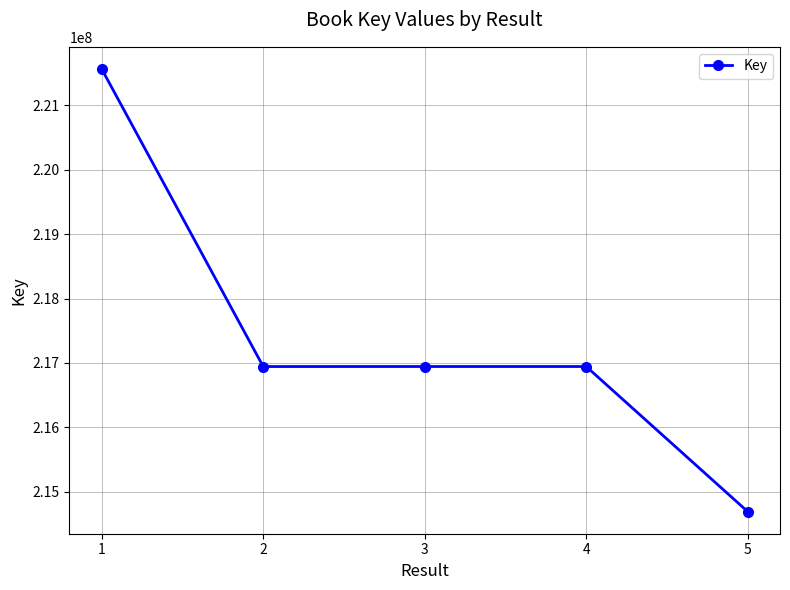

The chart shows a value of 221567543 at 1. True or false?

True